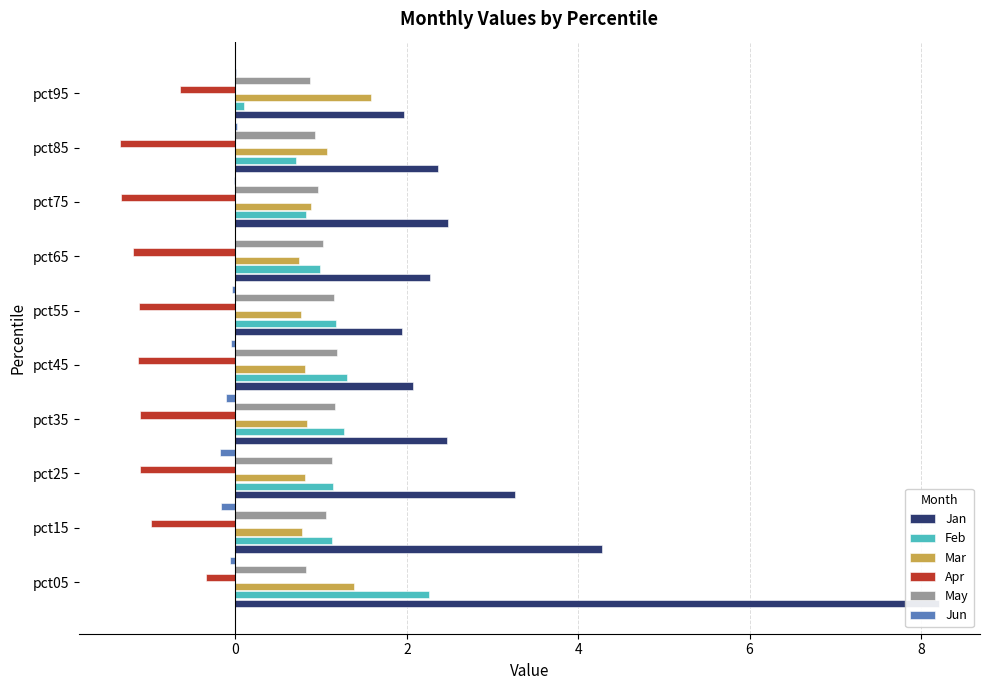

Is the value of Feb at pct75 greater than the value of Jan at pct05?

No